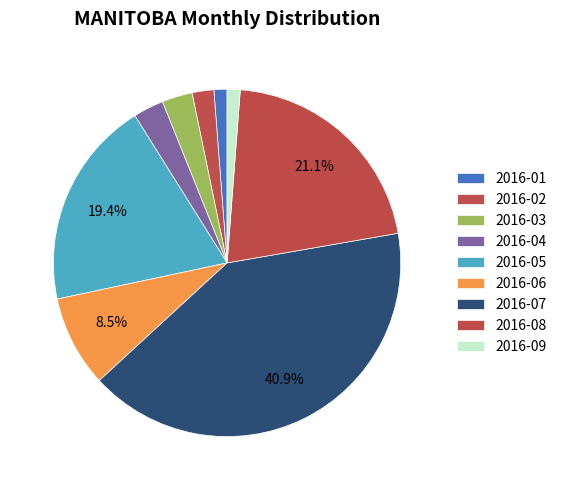

To the nearest percent, what is the difference between the 2016-01 and 2016-03 slice percentages?

2%